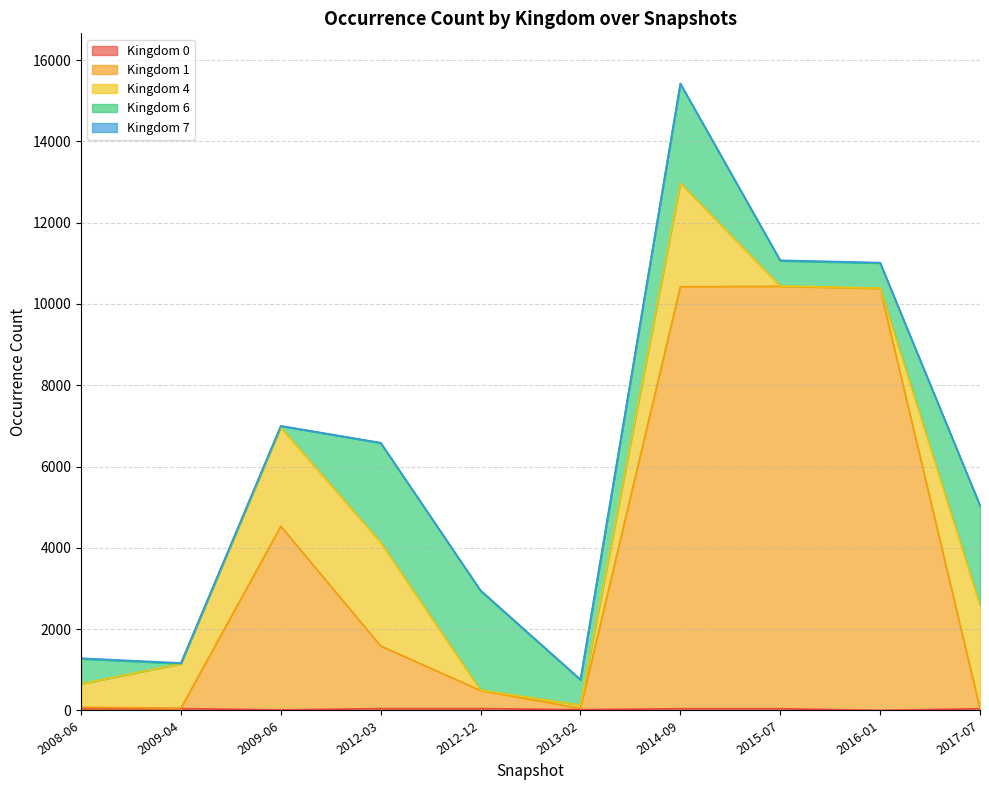

The value of Kingdom 7 at 2013-02 is 7. True or false?

False